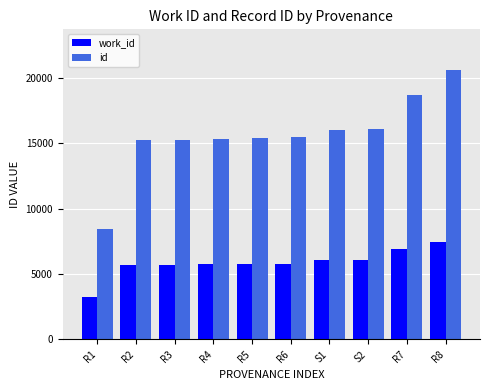

The id series shows 7765 at R3. True or false?

False